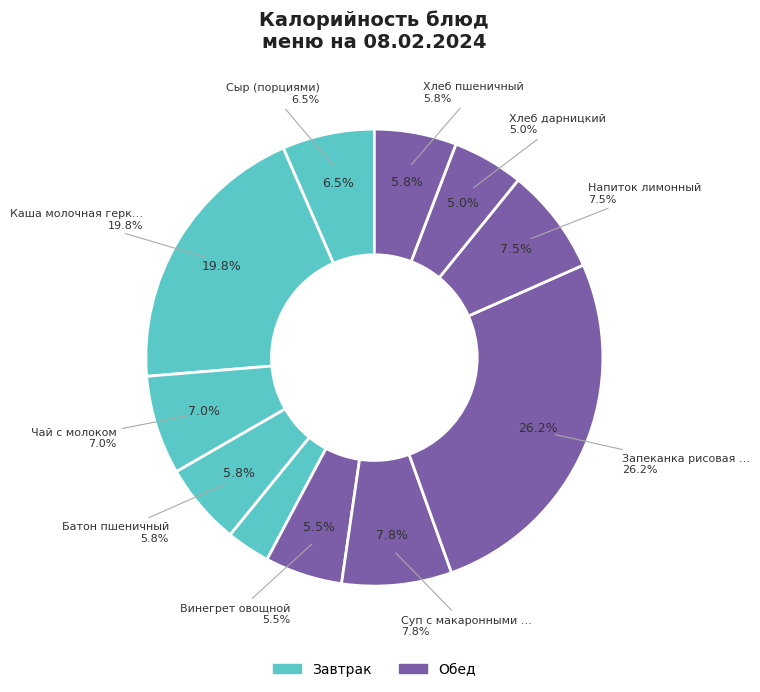

What is the ratio of the value at Сыр (порциями) to the value at Винегрет овощной?

1.2